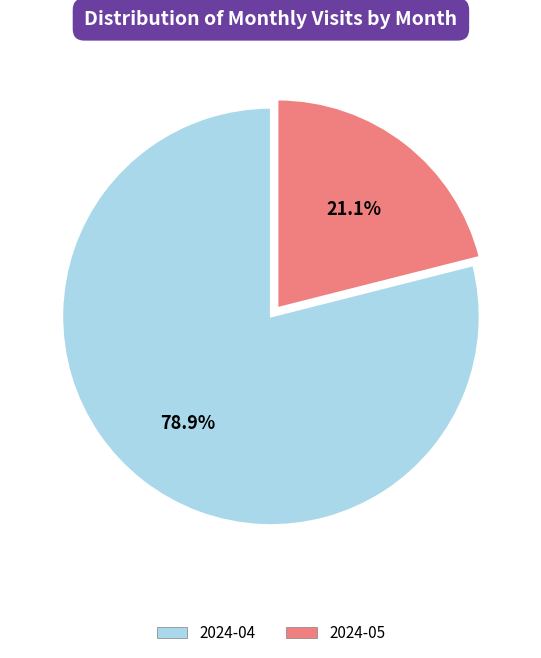

The 2024-05 slice represents 15% of the pie. True or false?

False